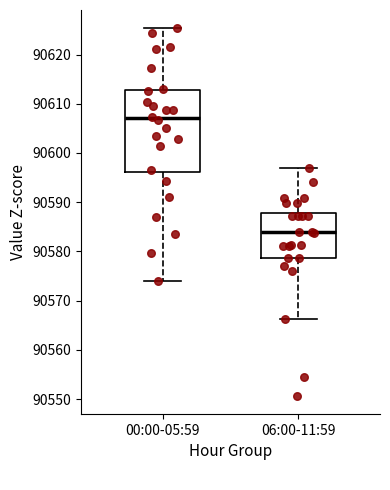

Where does the median line of the box for 06:00-11:59 sit on the y-axis? The values are not printed on the chart, so give them approximately, as read against the axis.

90584